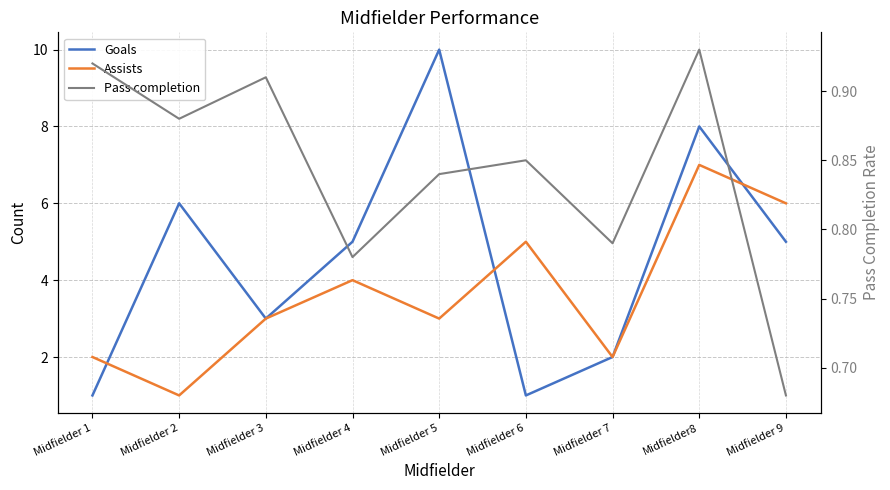

Does the chart have visible grid lines?

Yes